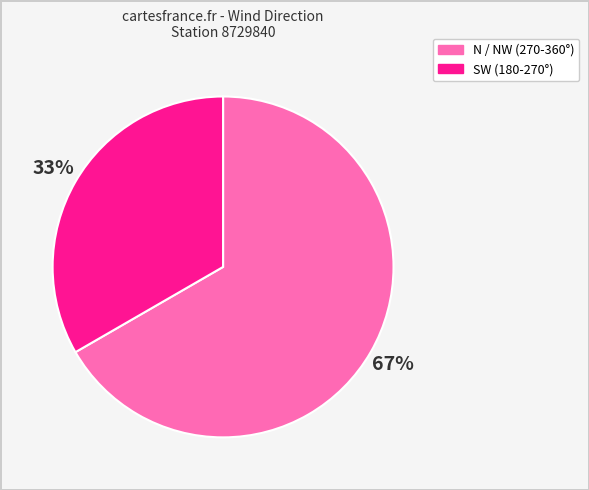

Combined, do N / NW (270-360°) and SW (180-270°) account for over 50%?

Yes